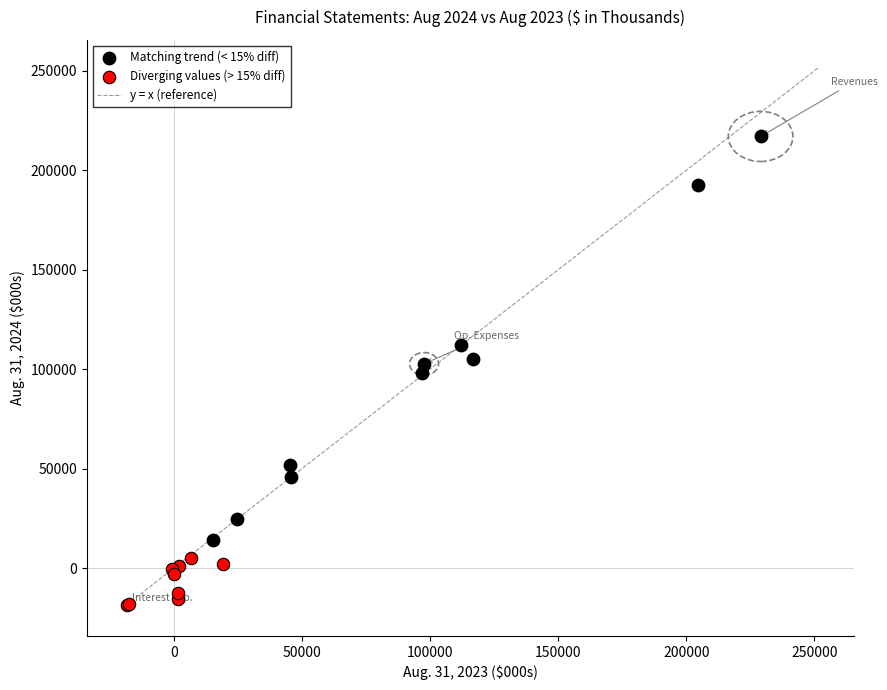

Which series reaches the maximum Y coordinate?

Matching trend (< 15% diff)